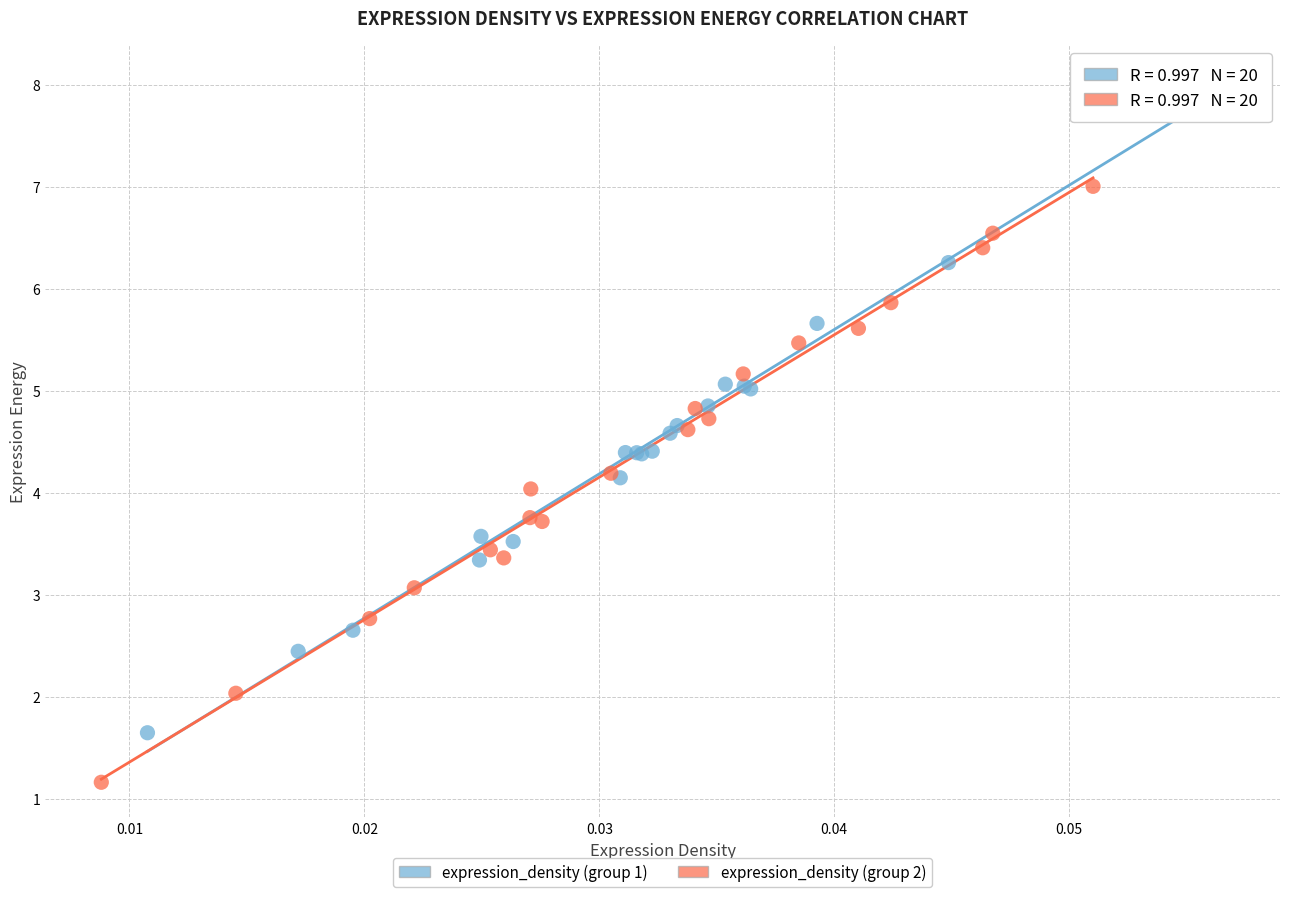

Which series reaches the maximum Y coordinate?

expression_density (group 1)